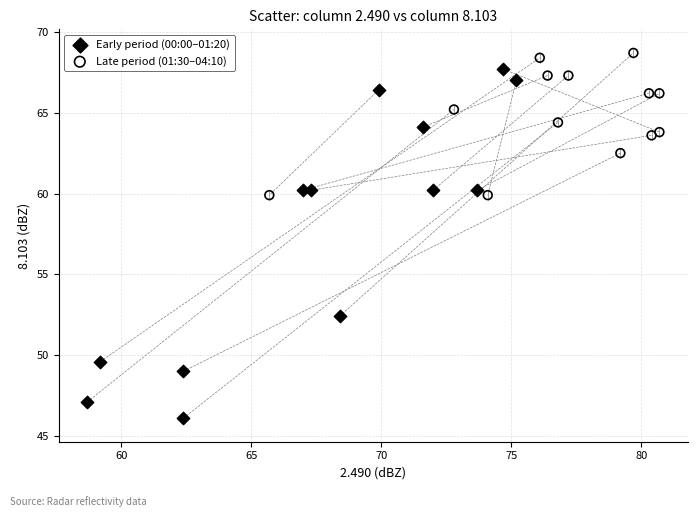

Which series has the widest spread of Y values?

Early period (00:00–01:20)